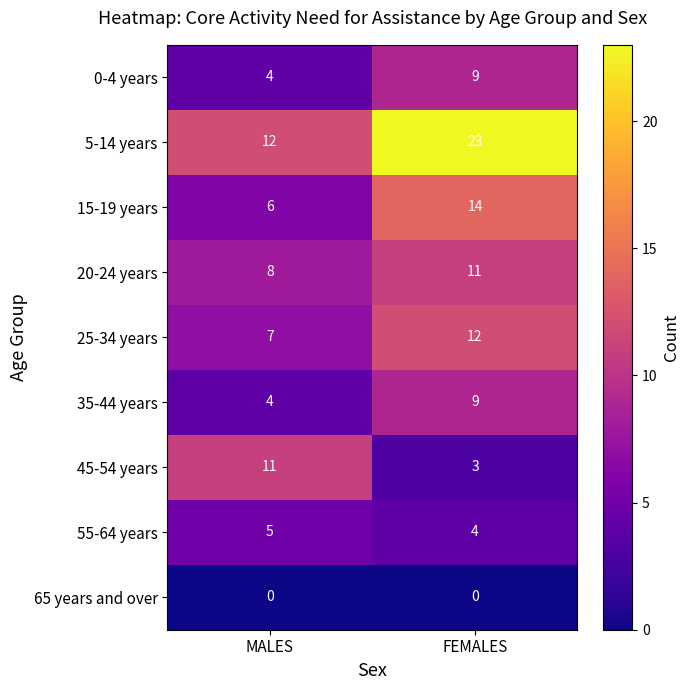

True or false: 45-54 years has a value of 3 at FEMALES.

True